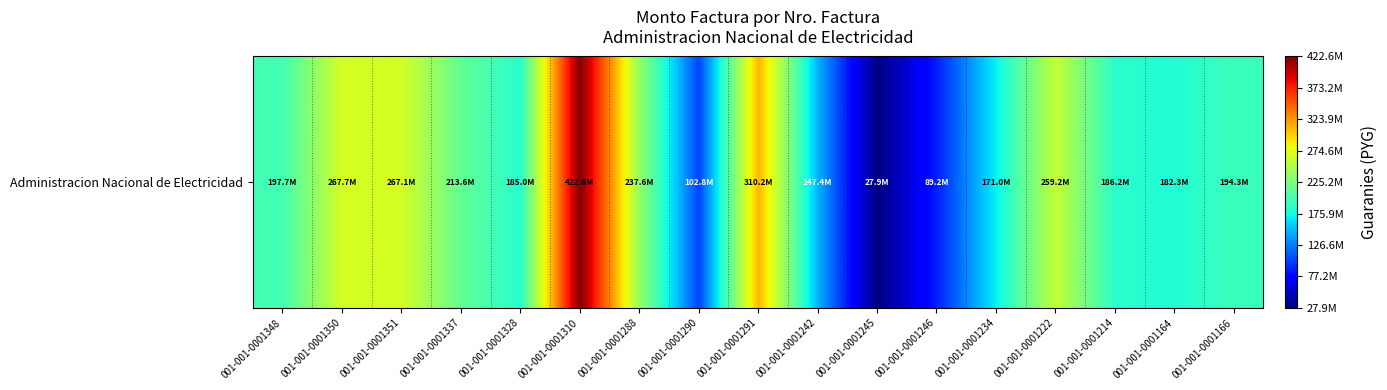

The chart shows a value of 410747959 at 001-001-0001288. True or false?

False